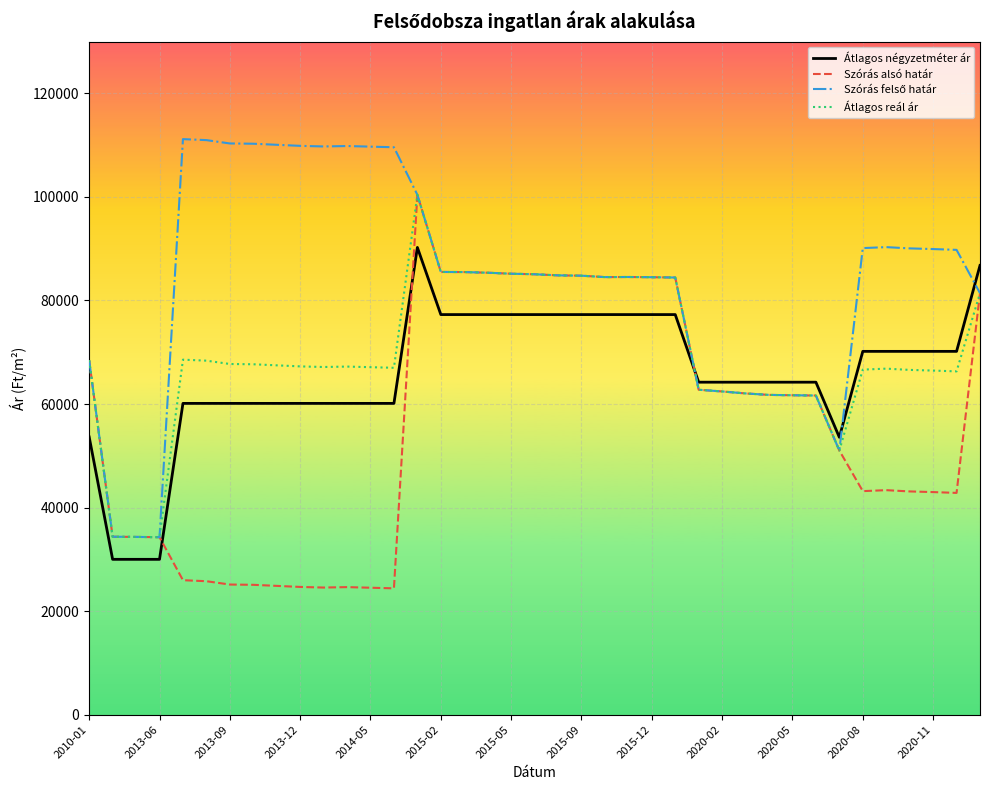

True or false: Szórás alsó határ and Átlagos négyzetméter ár intersect in this chart.

True